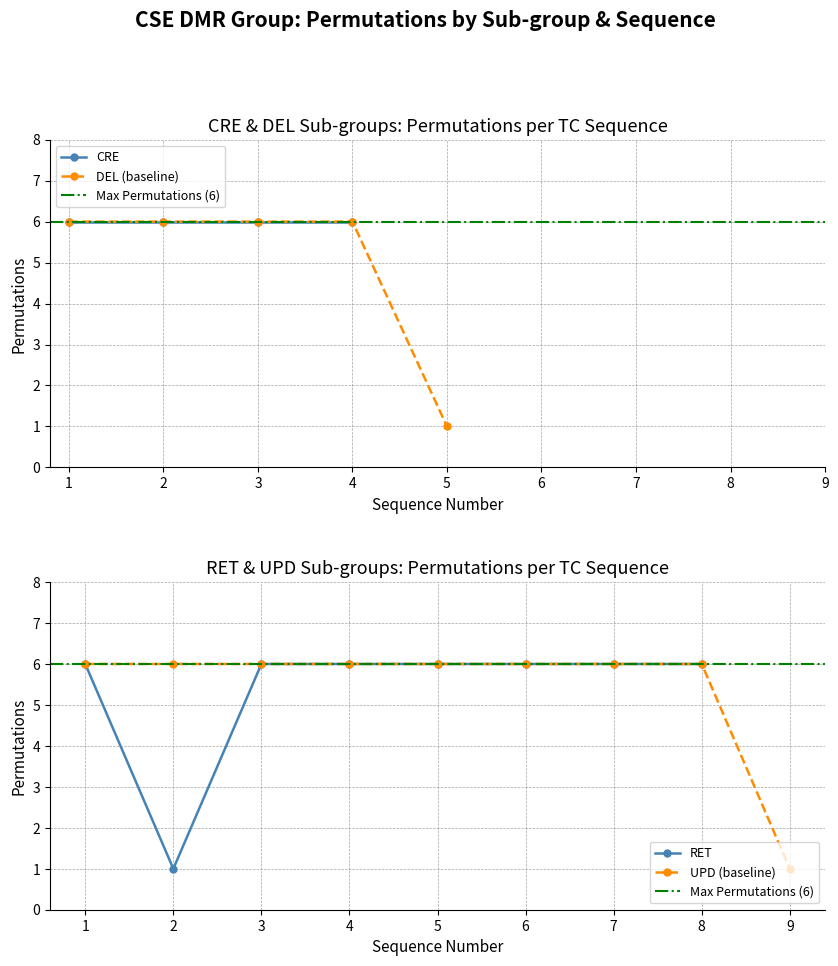

The RET series shows 6 at 4. True or false?

True